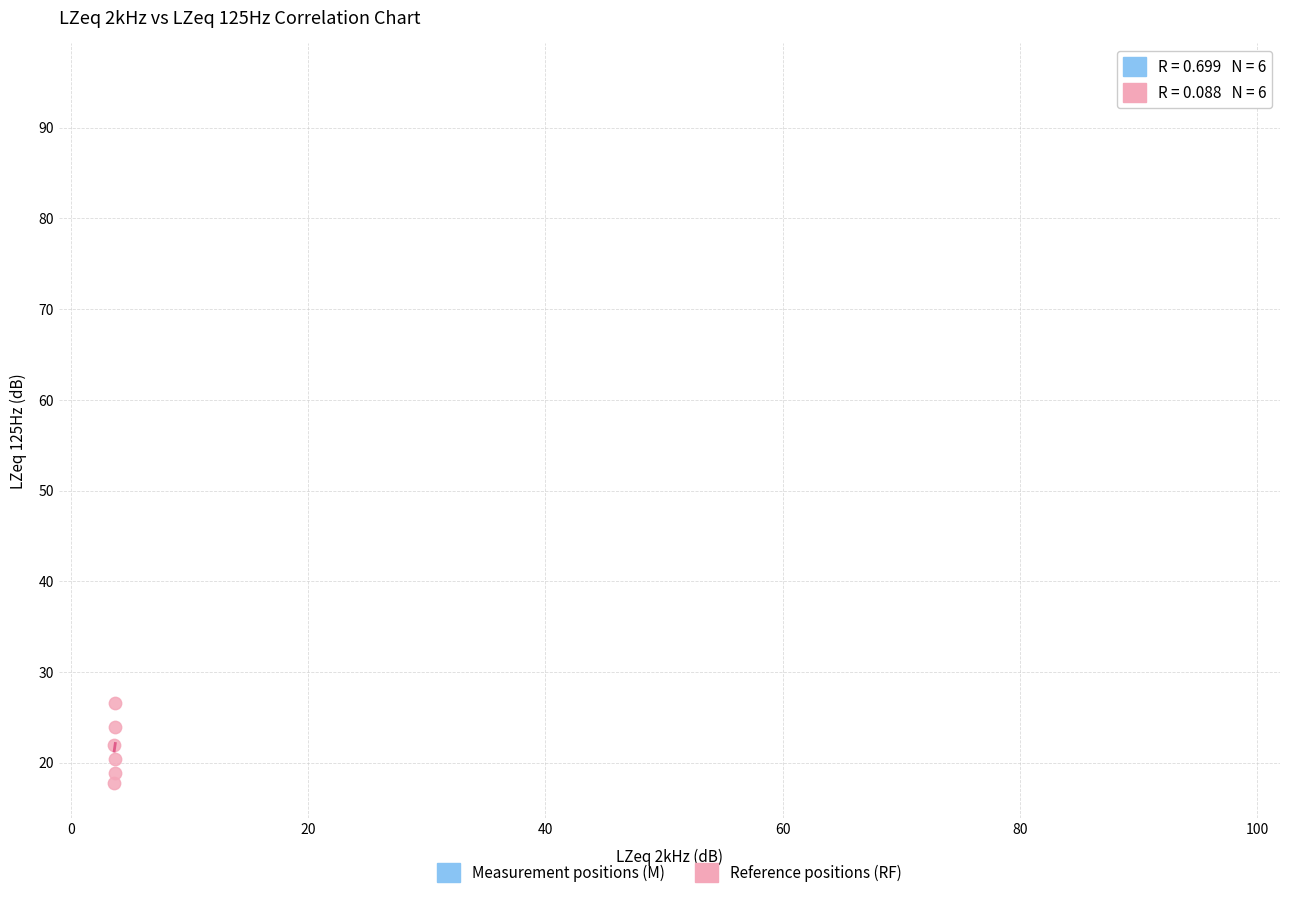

Which series contains the highest Y value?

Measurement positions (M)